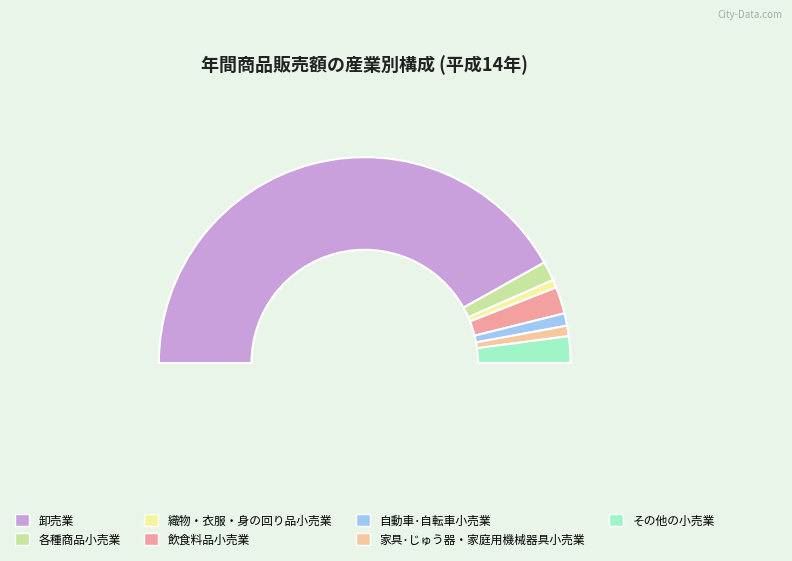

Which category accounts for the majority?

卸売業